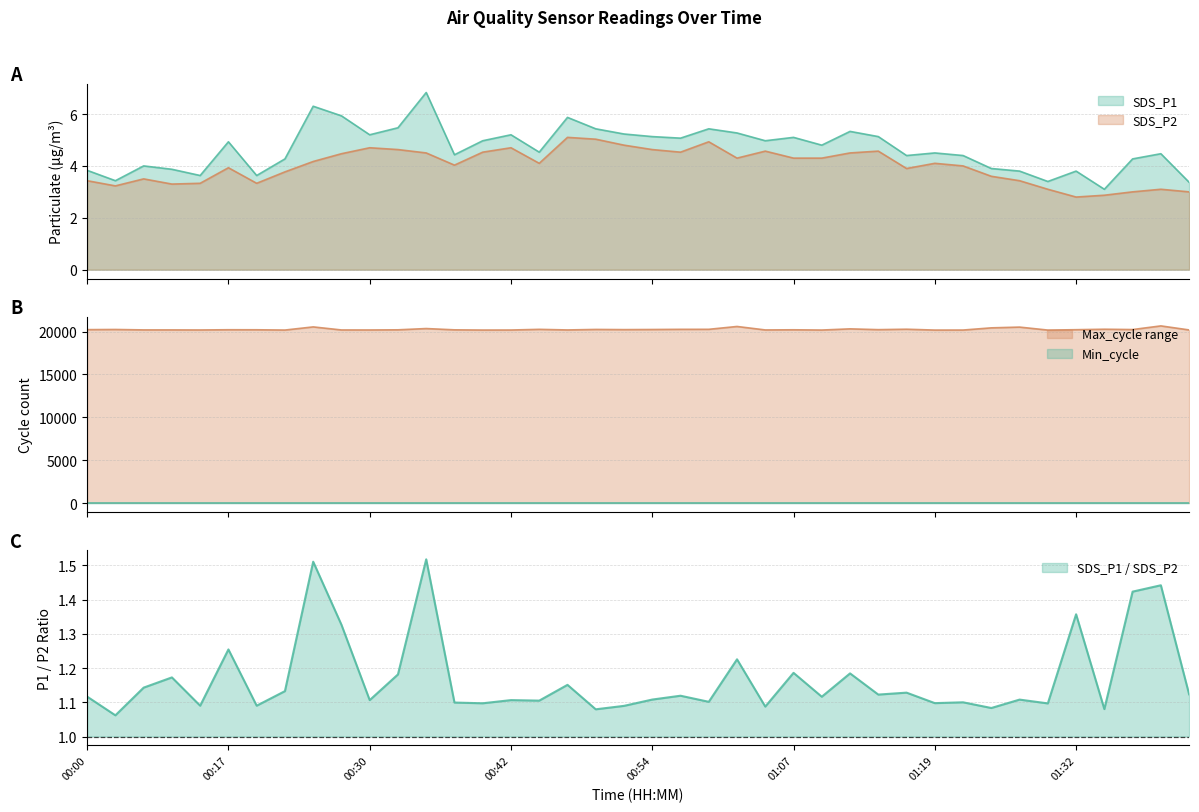

The value of SDS_P1 at 01:32 is 3.8. True or false?

True